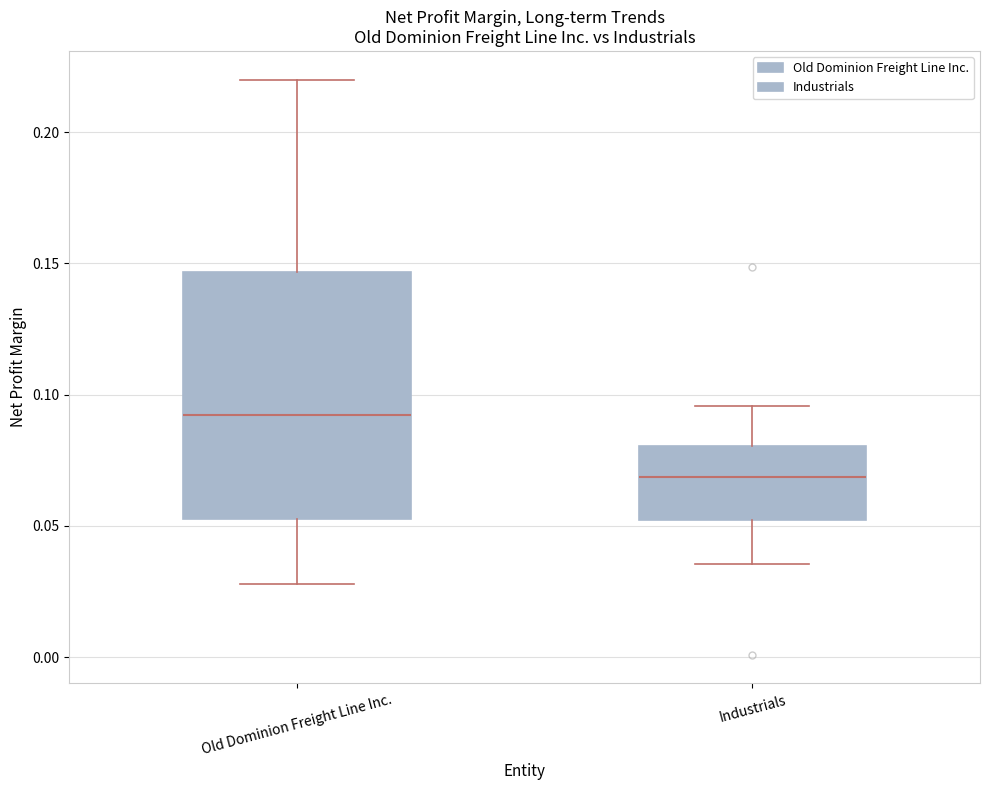

Which box has the lowest median line?

Industrials